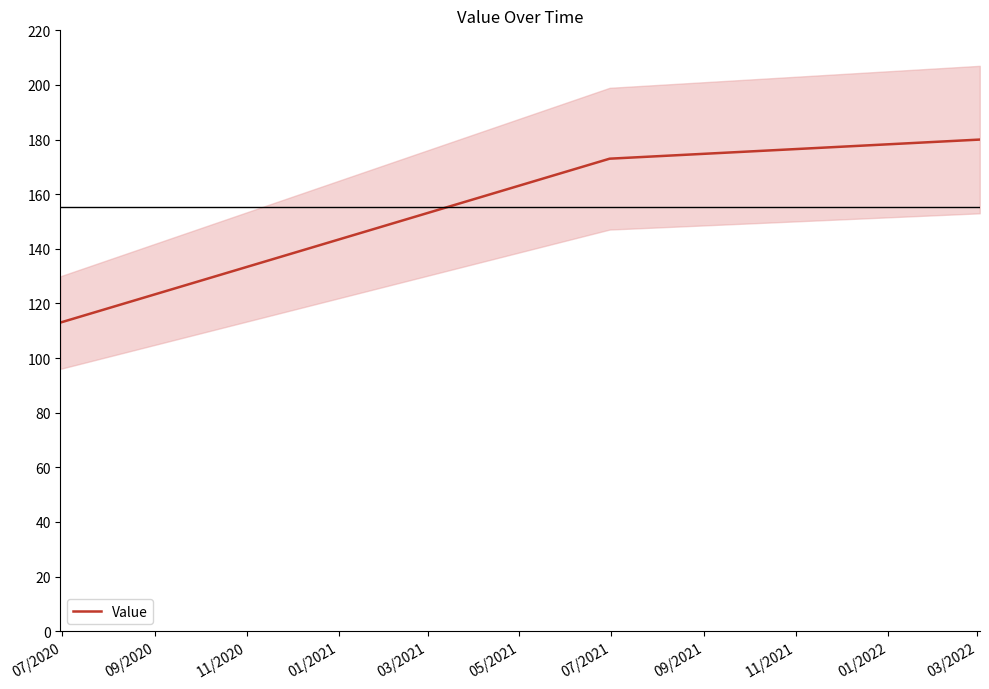

What is the smallest value displayed?

113